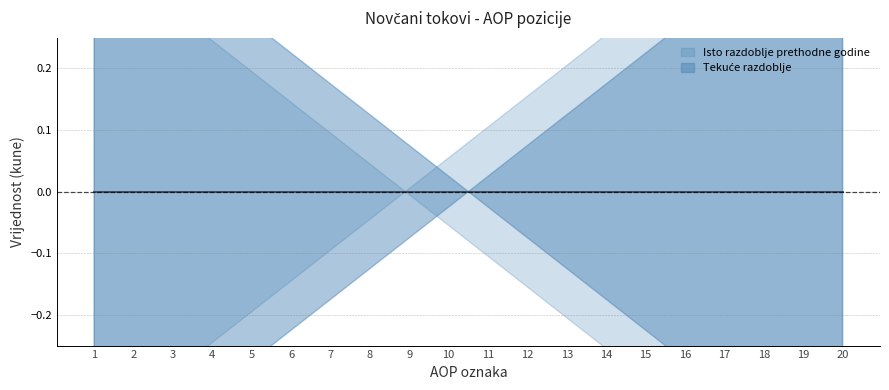

How many data points does each series have?

20